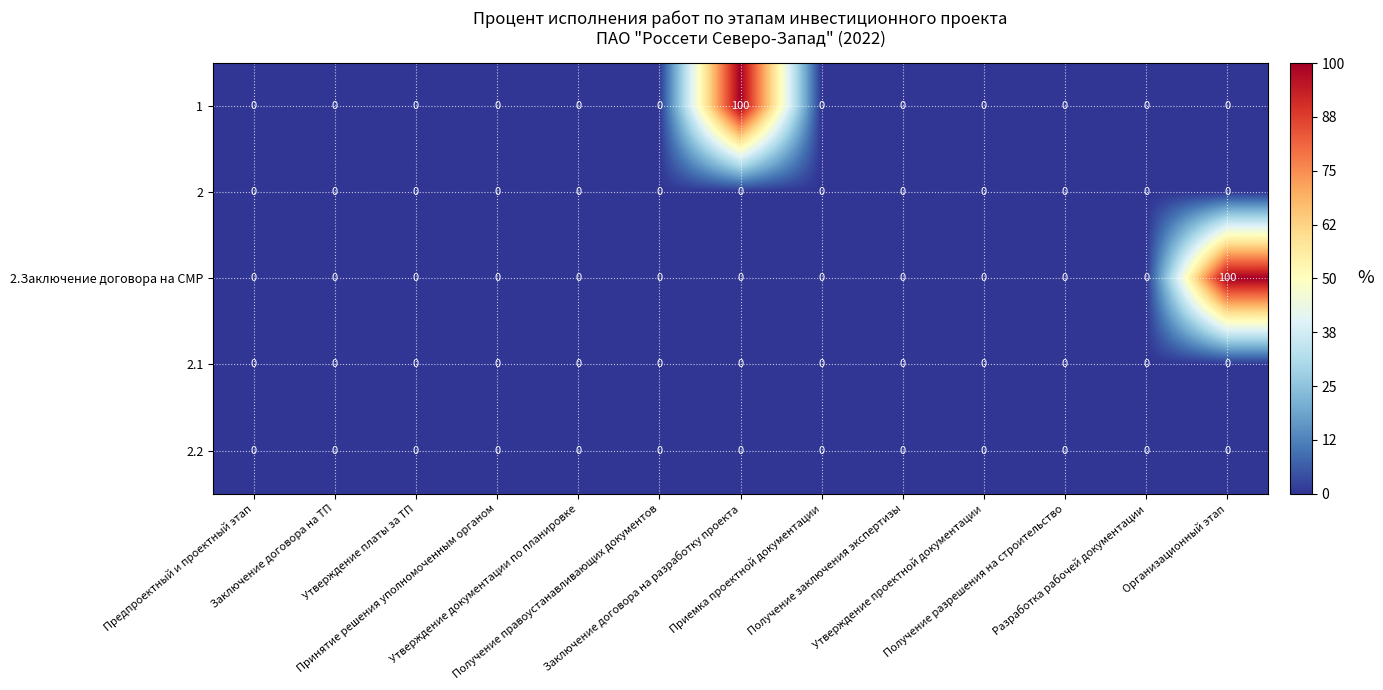

What is the greatest value displayed?

100